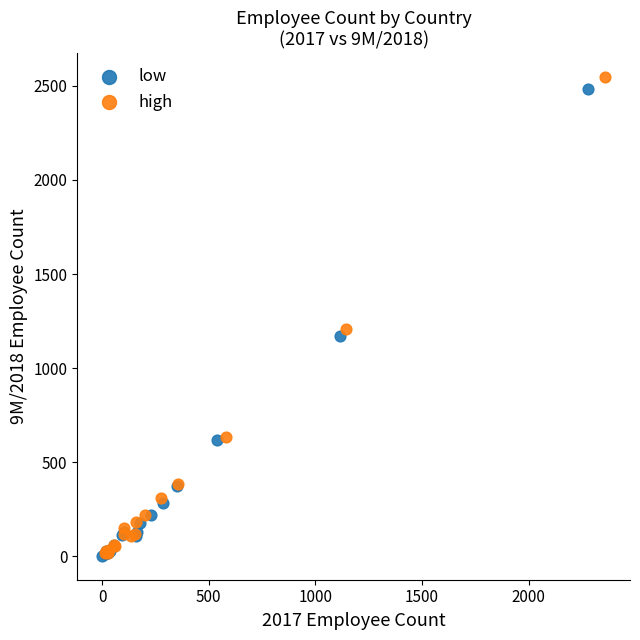

Which series has the widest spread of Y values?

high